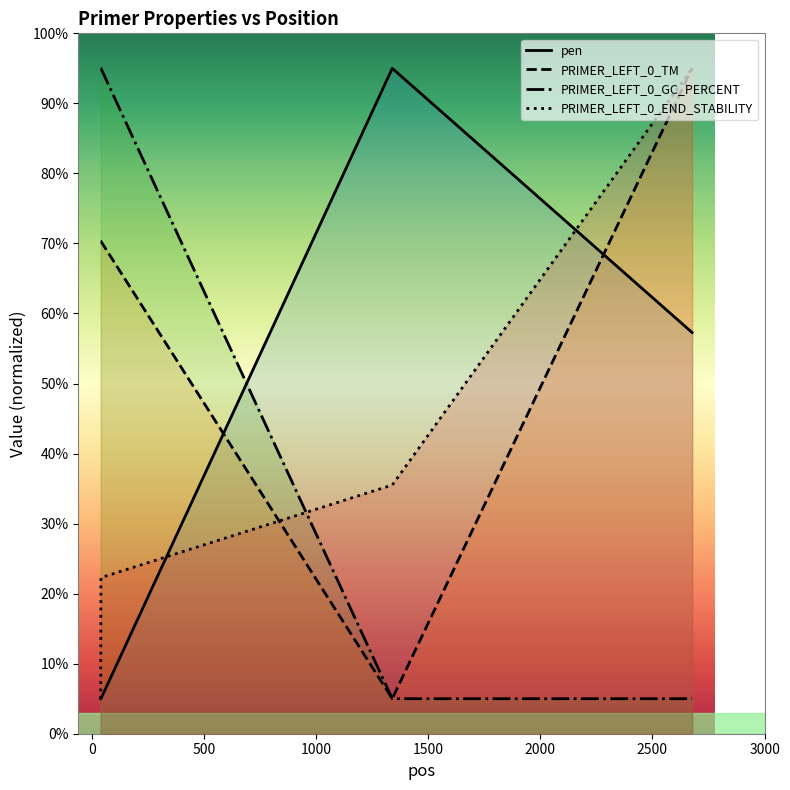

Reading left to right, transcribe all the data shown in this chart.

pen: 5.0	5.0	95.0	57.3
PRIMER_LEFT_0_TM: 70.3	70.3	5.0	95.0
PRIMER_LEFT_0_GC_PERCENT: 95.0	95.0	5.0	5.0
PRIMER_LEFT_0_END_STABILITY: 5.0	22.3	35.5	95.0